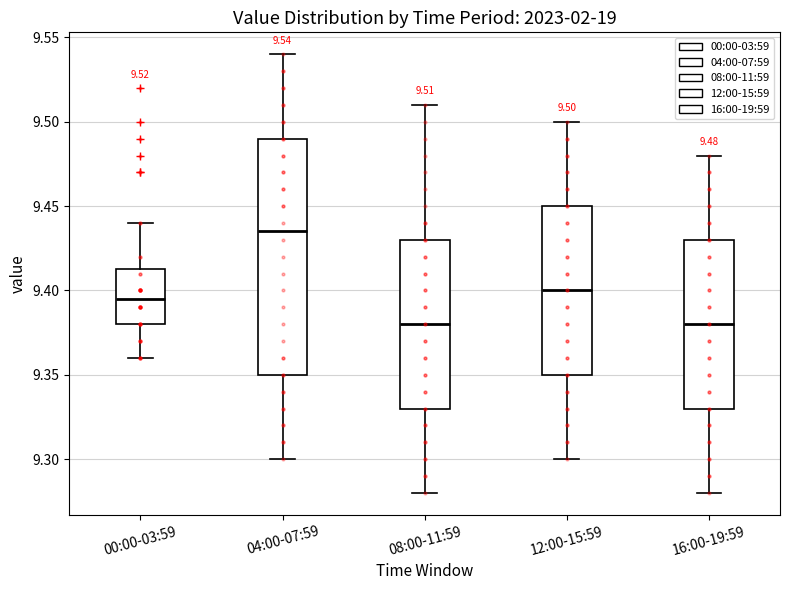

Which box is the tallest, from its lower edge to its upper edge?

04:00-07:59